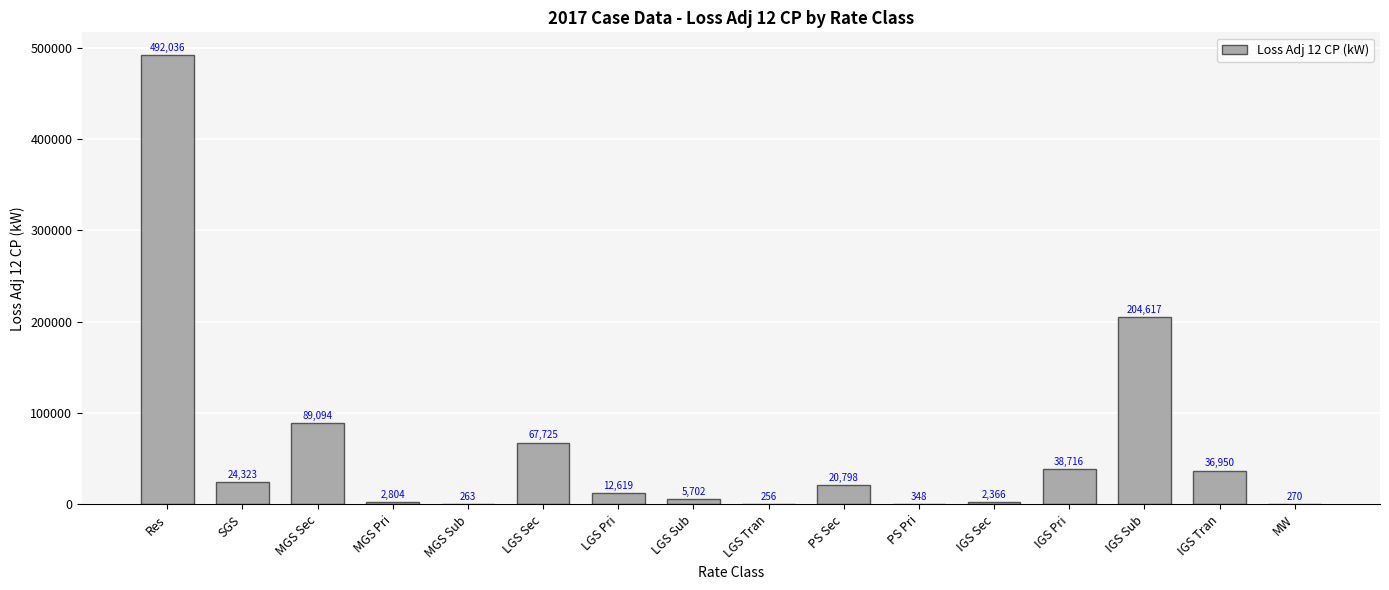

Is it true that the value at SGS is 24323.1?

True